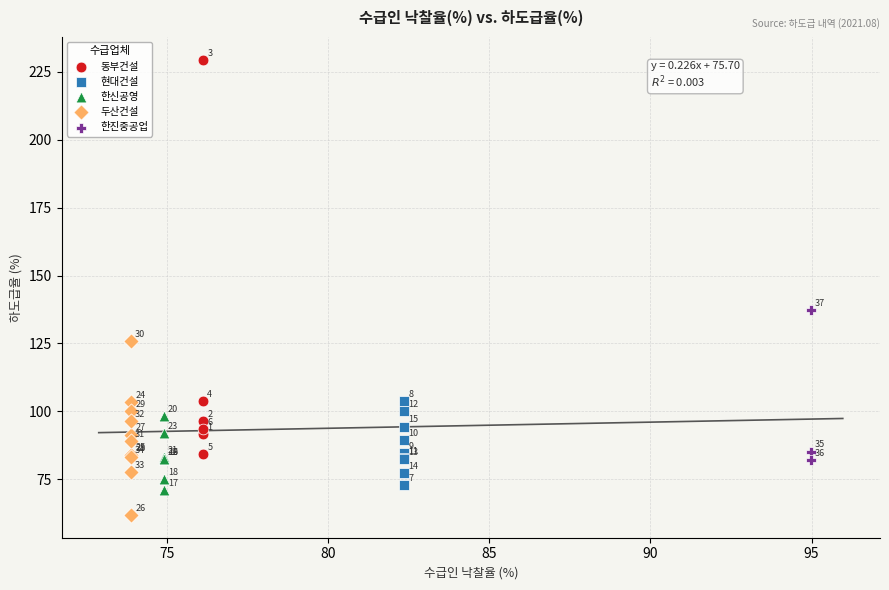

Which series reaches the minimum Y coordinate?

두산건설